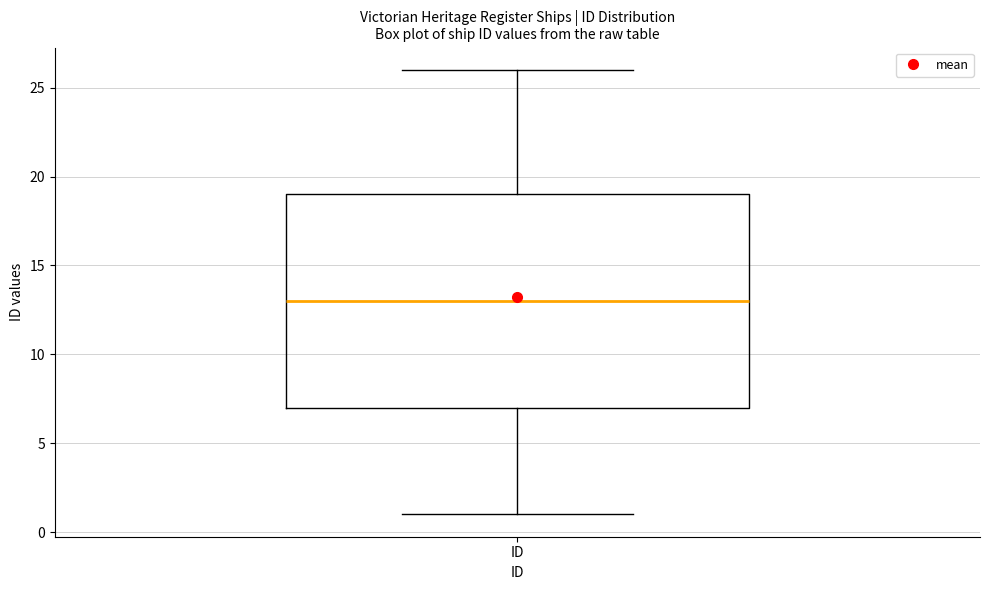

Where does the upper whisker of the box for ID end on the y-axis? The values are not printed on the chart, so give them approximately, as read against the axis.

26